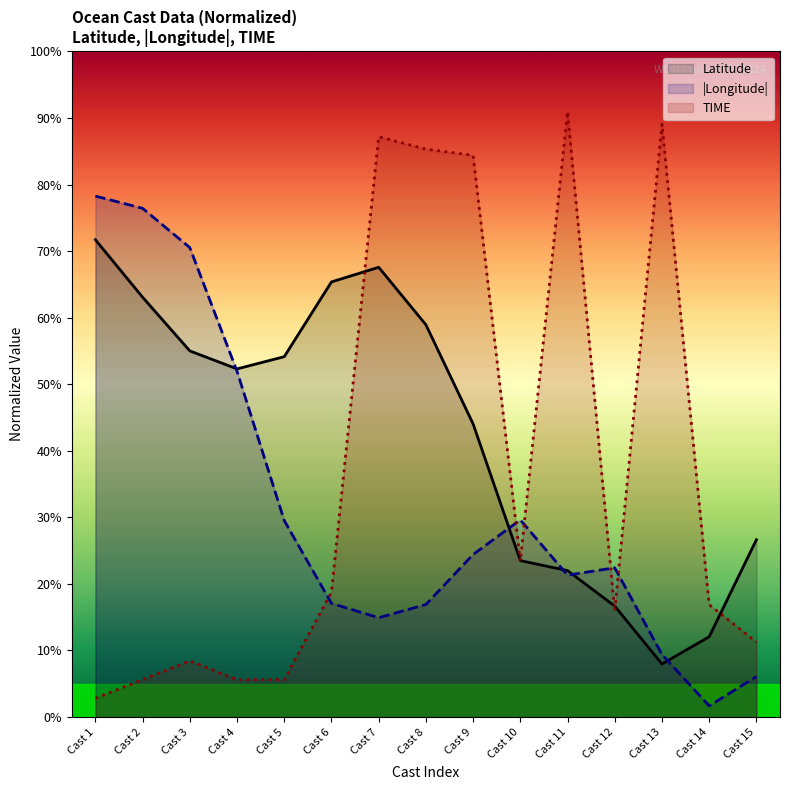

What is the sum of the |Longitude| values at Cast 15 and Cast 4?

58.0